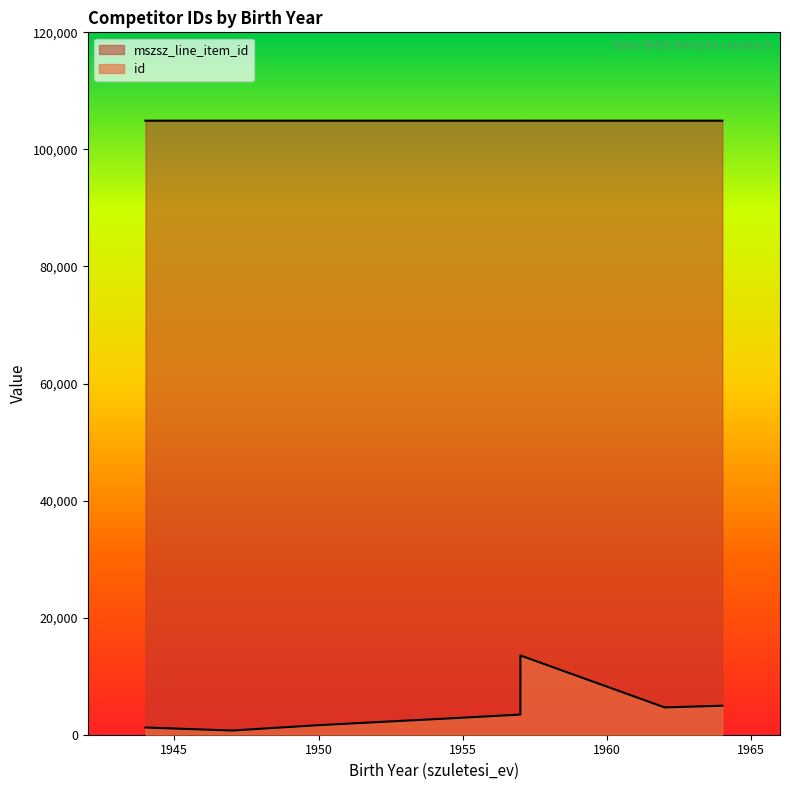

What are all the series names shown in the legend?

id, mszsz_line_item_id